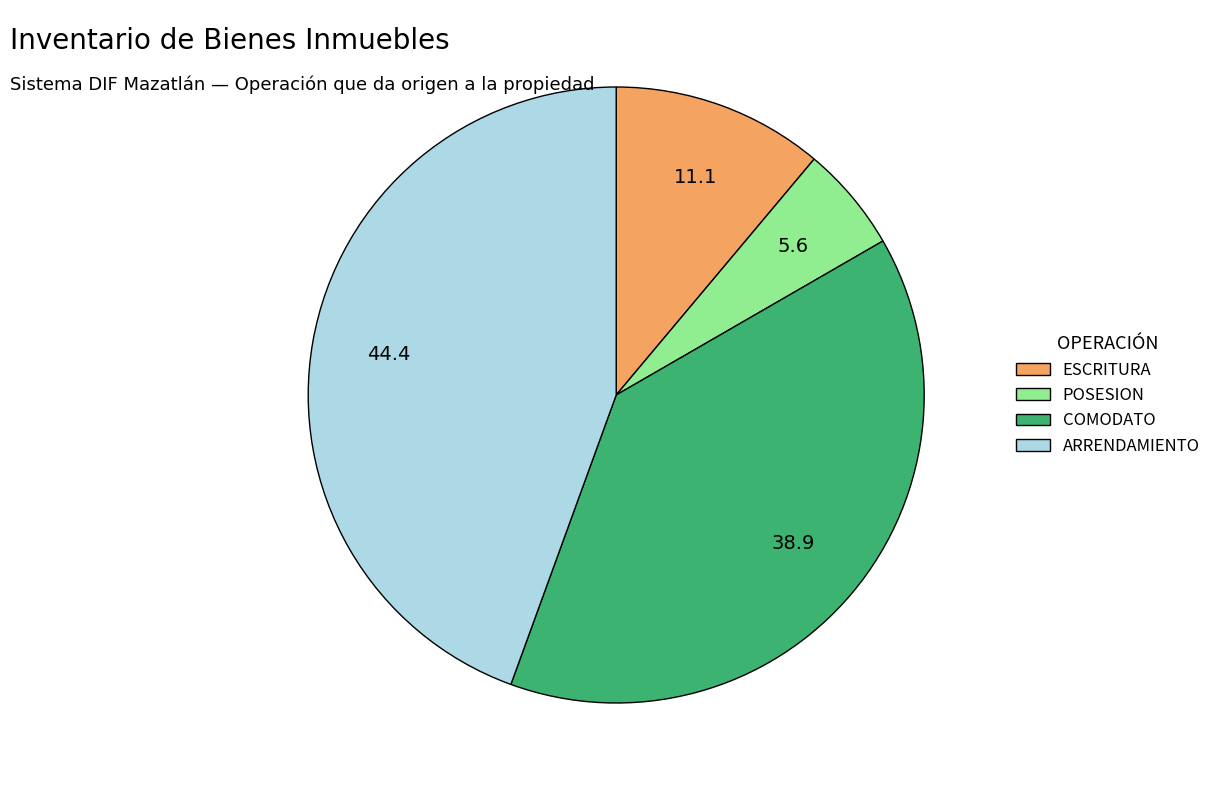

Which category has the biggest portion of the pie?

ARRENDAMIENTO